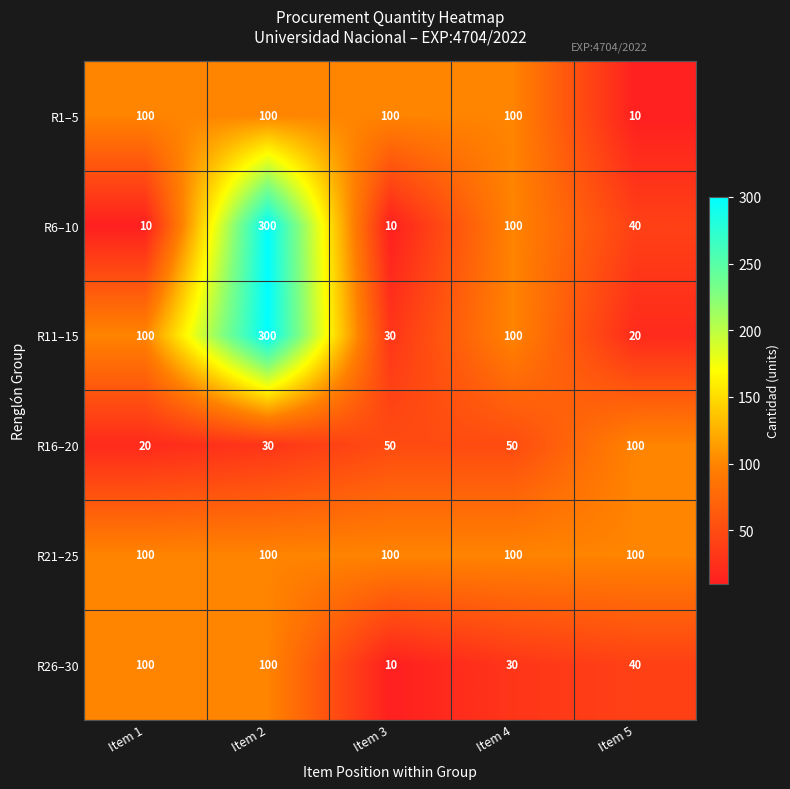

At which category does the chart reach its peak across all series?

Item 2